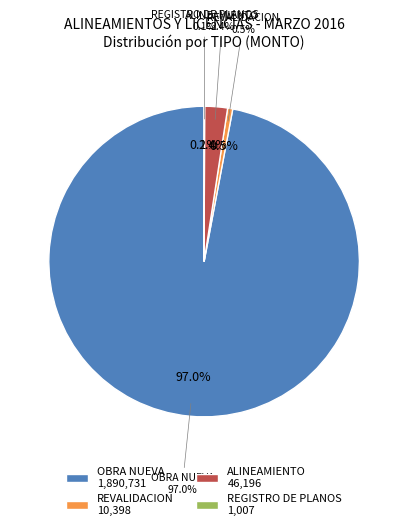

The ALBERCAS (476-478) slice represents 12% of the pie. True or false?

False